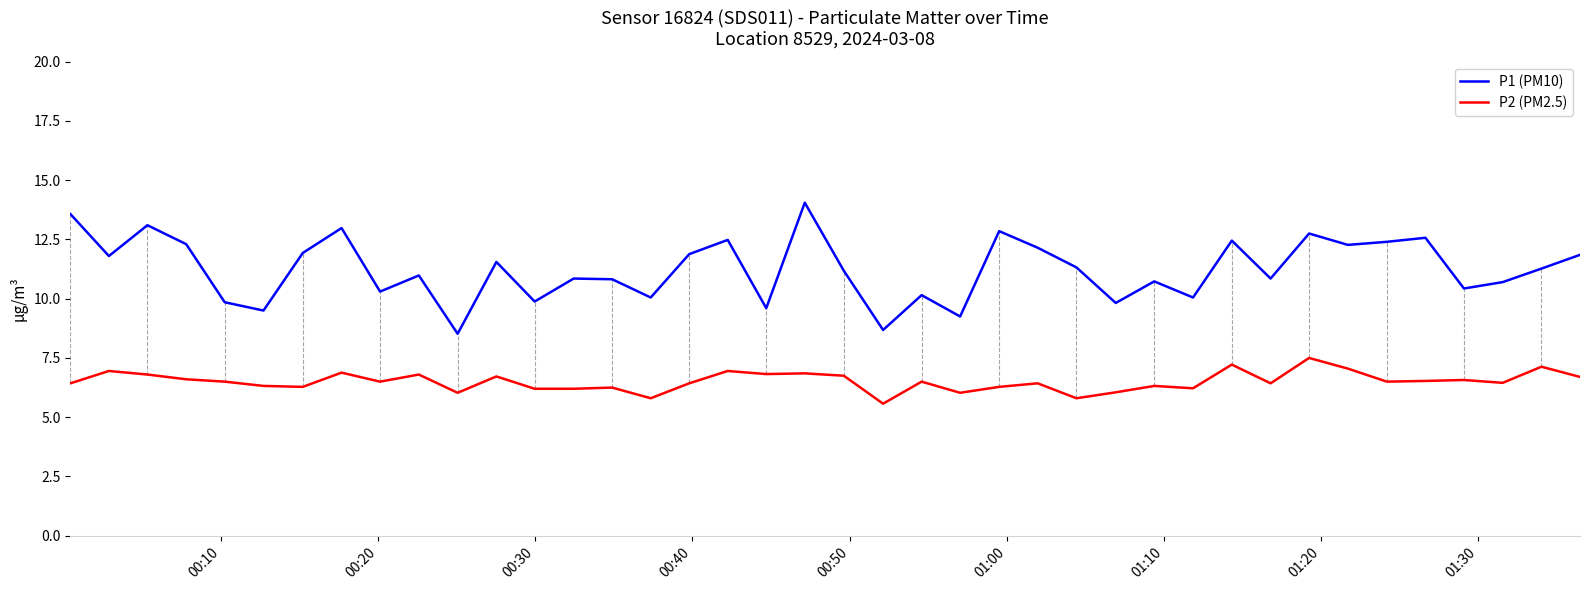

List the series in order of their overall mean, highest first.

P1 (PM10), P2 (PM2.5)